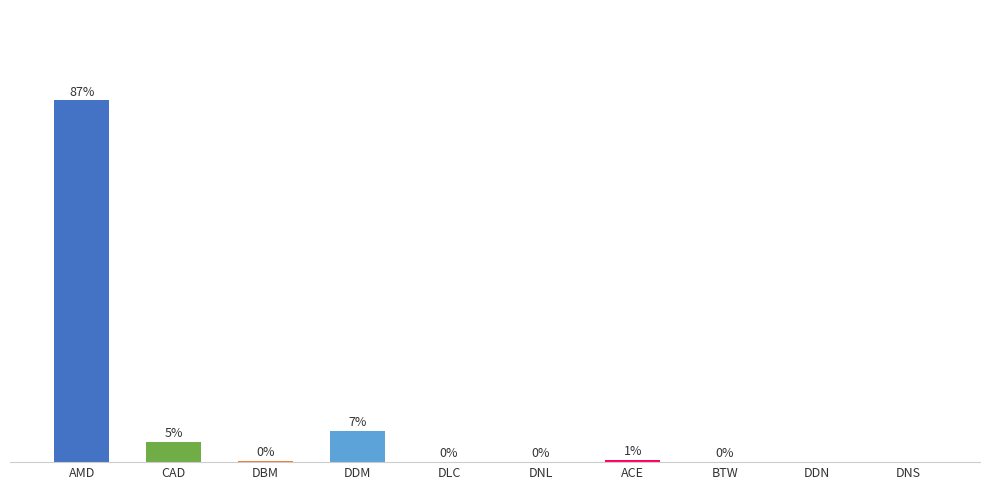

Which category has the highest value across all series?

AMD